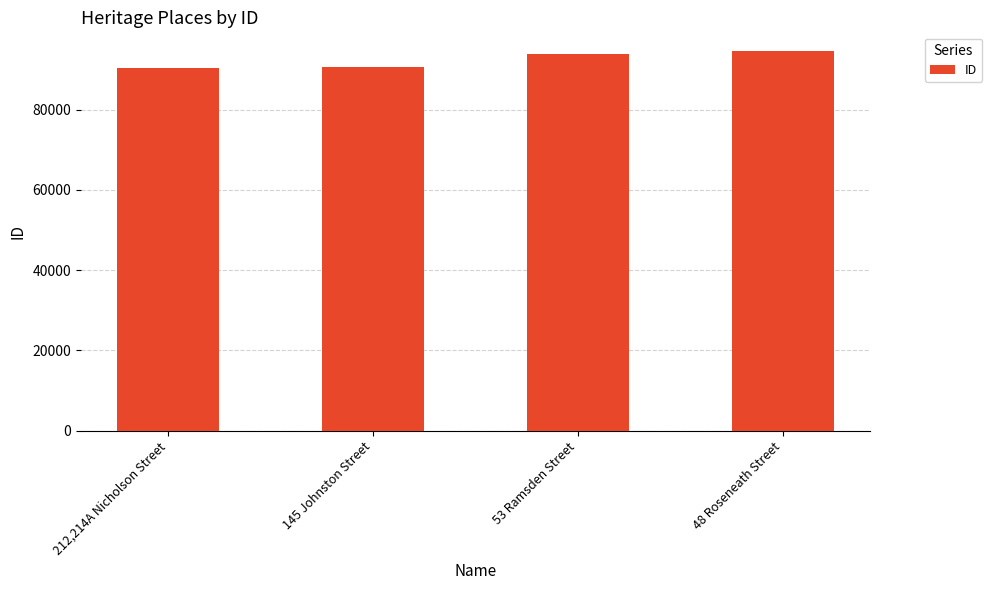

What is the label of the 4th bar from the left?

48 Roseneath Street